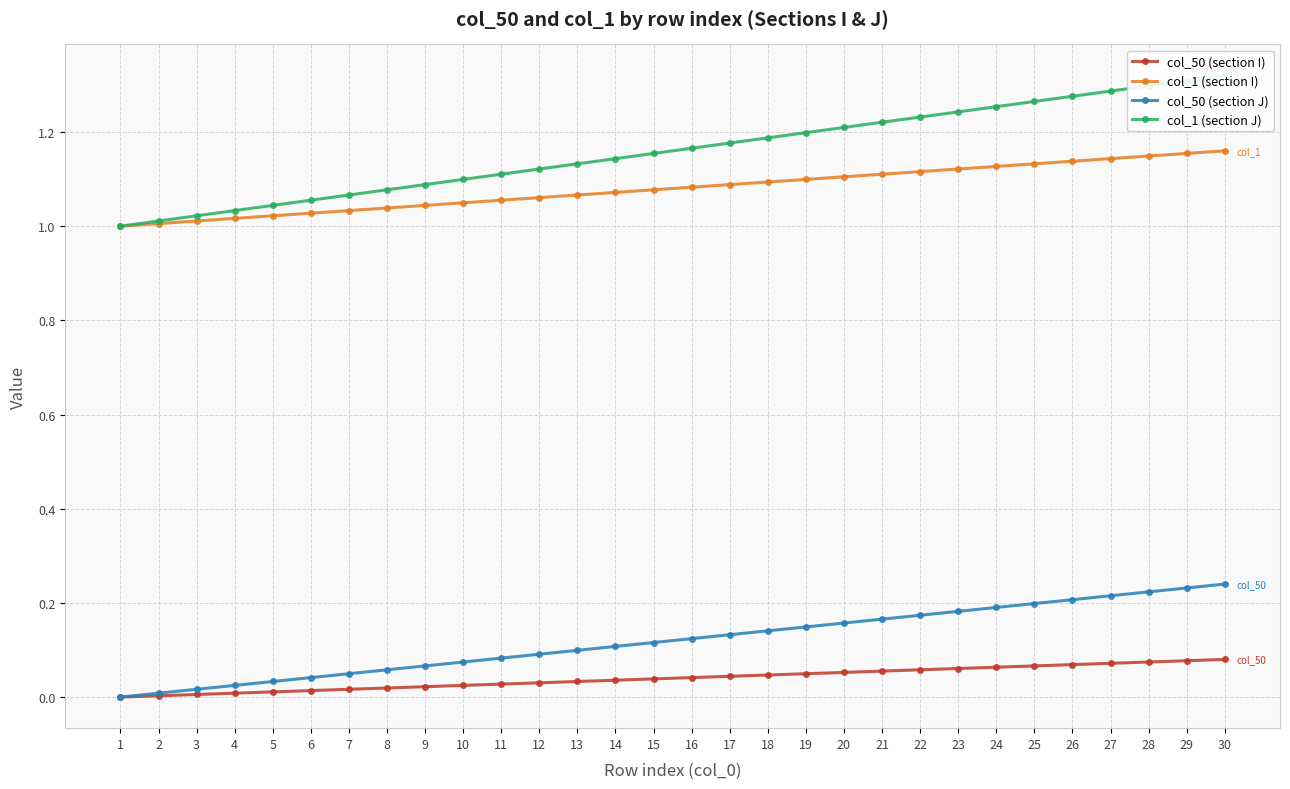

Reading right to left, extract all data points from this chart.

col_50 (section I): 30=0.1	29=0.1	28=0.1	27=0.1	26=0.1	25=0.1	24=0.1	23=0.1	22=0.1	21=0.1	20=0.1	19=0.0	18=0.0	17=0.0	16=0.0	15=0.0	14=0.0	13=0.0	12=0.0	11=0.0	10=0.0	9=0.0	8=0.0	7=0.0	6=0.0	5=0.0	4=0.0	3=0.0	2=0.0	1=0.0
col_1 (section I): 30=1.2	29=1.2	28=1.1	27=1.1	26=1.1	25=1.1	24=1.1	23=1.1	22=1.1	21=1.1	20=1.1	19=1.1	18=1.1	17=1.1	16=1.1	15=1.1	14=1.1	13=1.1	12=1.1	11=1.1	10=1.0	9=1.0	8=1.0	7=1.0	6=1.0	5=1.0	4=1.0	3=1.0	2=1.0	1=1.0
col_50 (section J): 30=0.2	29=0.2	28=0.2	27=0.2	26=0.2	25=0.2	24=0.2	23=0.2	22=0.2	21=0.2	20=0.2	19=0.1	18=0.1	17=0.1	16=0.1	15=0.1	14=0.1	13=0.1	12=0.1	11=0.1	10=0.1	9=0.1	8=0.1	7=0.0	6=0.0	5=0.0	4=0.0	3=0.0	2=0.0	1=0.0
col_1 (section J): 30=1.3	29=1.3	28=1.3	27=1.3	26=1.3	25=1.3	24=1.3	23=1.2	22=1.2	21=1.2	20=1.2	19=1.2	18=1.2	17=1.2	16=1.2	15=1.2	14=1.1	13=1.1	12=1.1	11=1.1	10=1.1	9=1.1	8=1.1	7=1.1	6=1.1	5=1.0	4=1.0	3=1.0	2=1.0	1=1.0